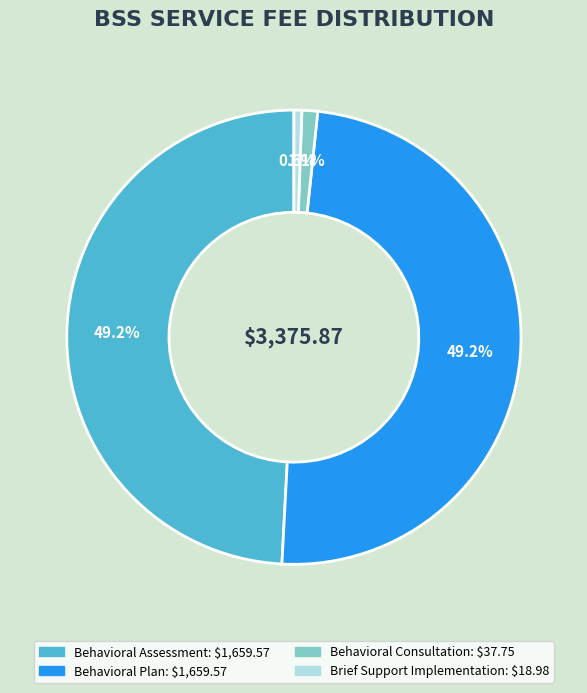

How many segments does this pie chart have?

4